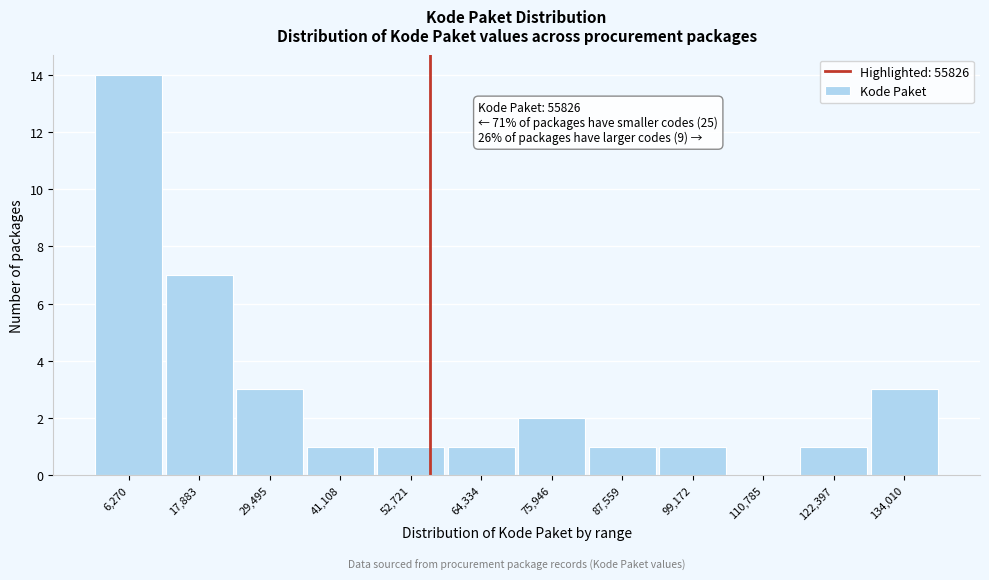

Over which range of the x-axis is the bar tallest?

0 to 12000